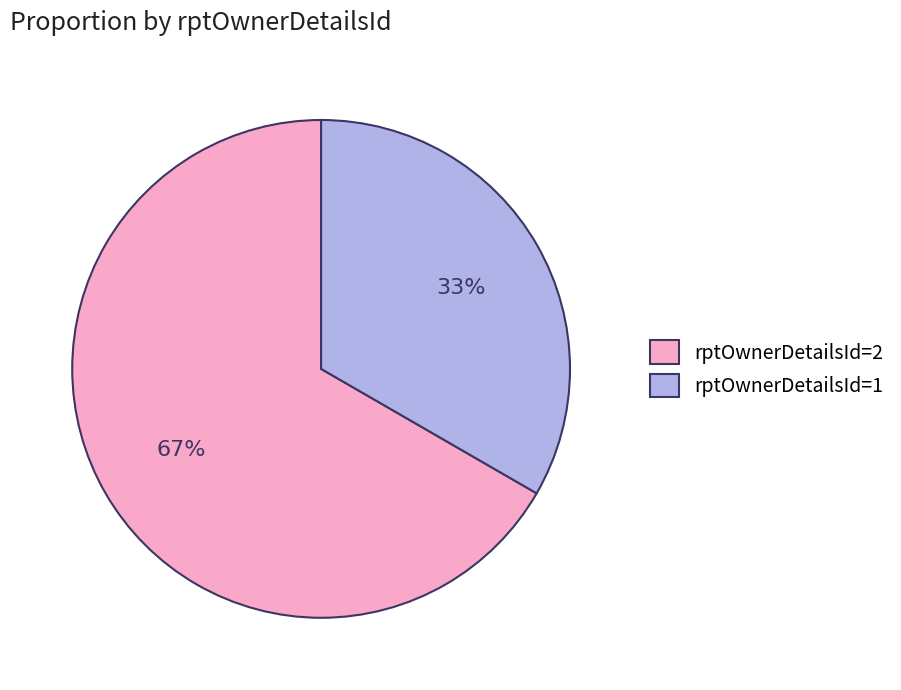

Is there a majority slice in this chart?

Yes